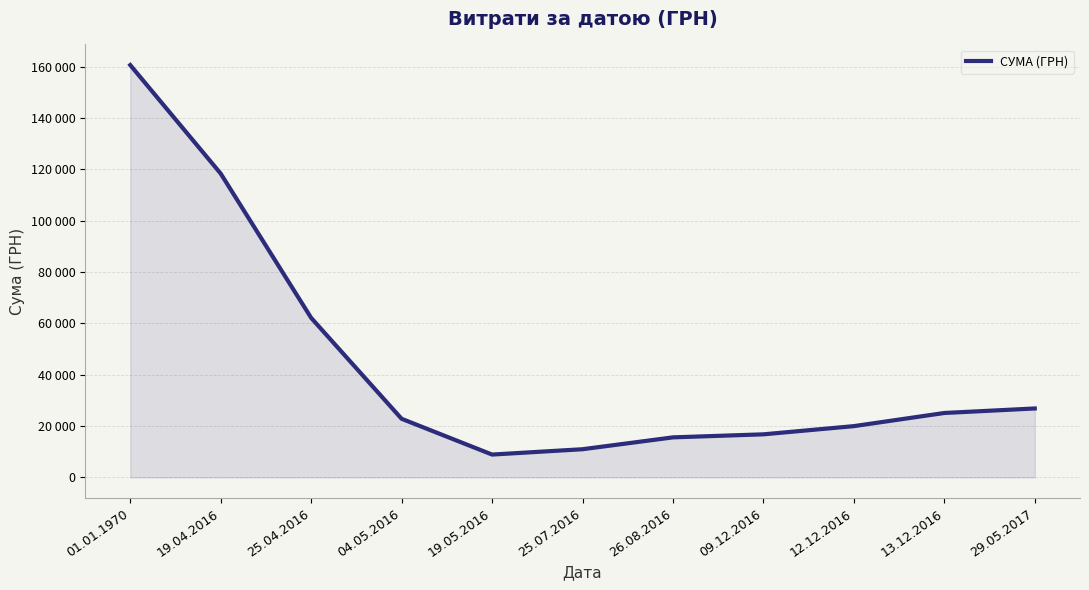

Is this an area chart (filled region under the line)?

Yes